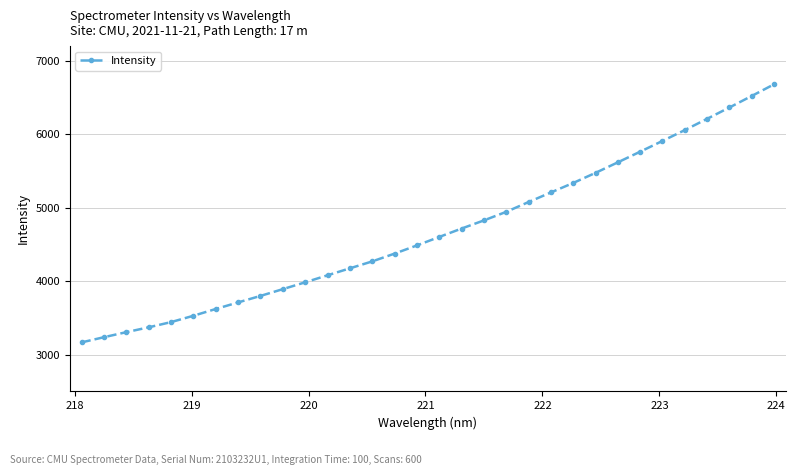

What is the greatest value displayed?

6679.9